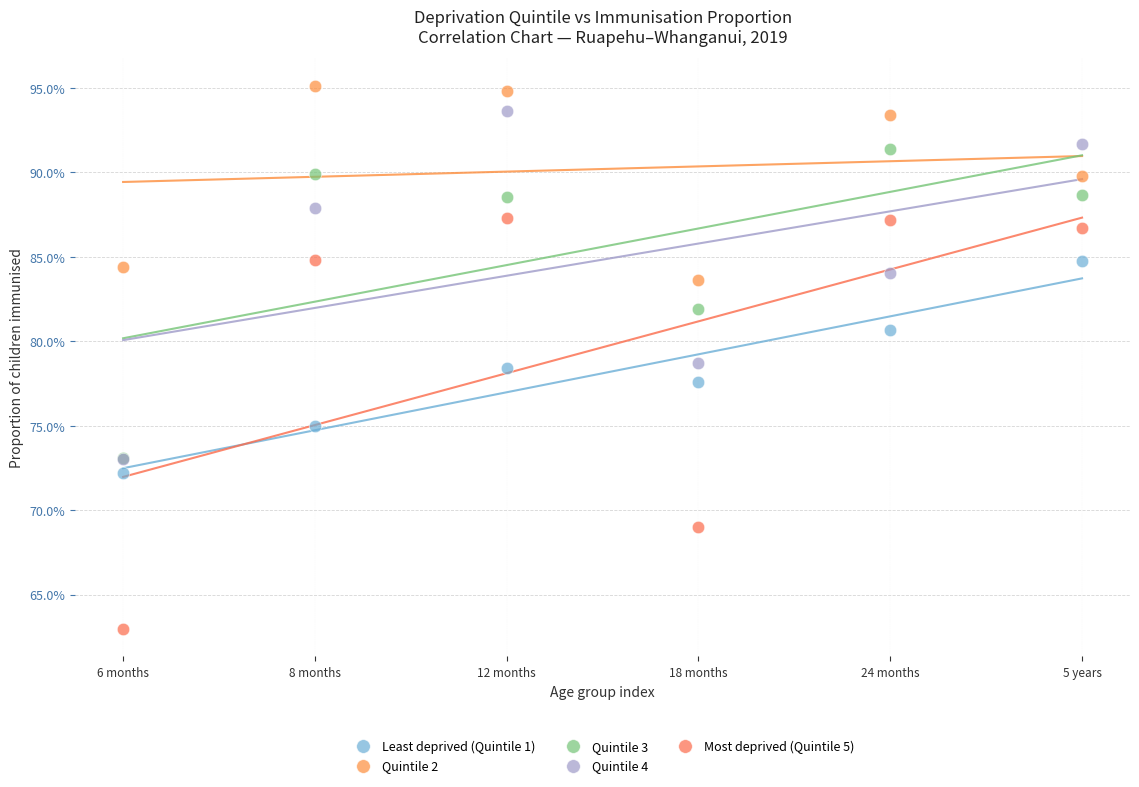

Which series reaches the minimum Y coordinate?

Most deprived (Quintile 5)